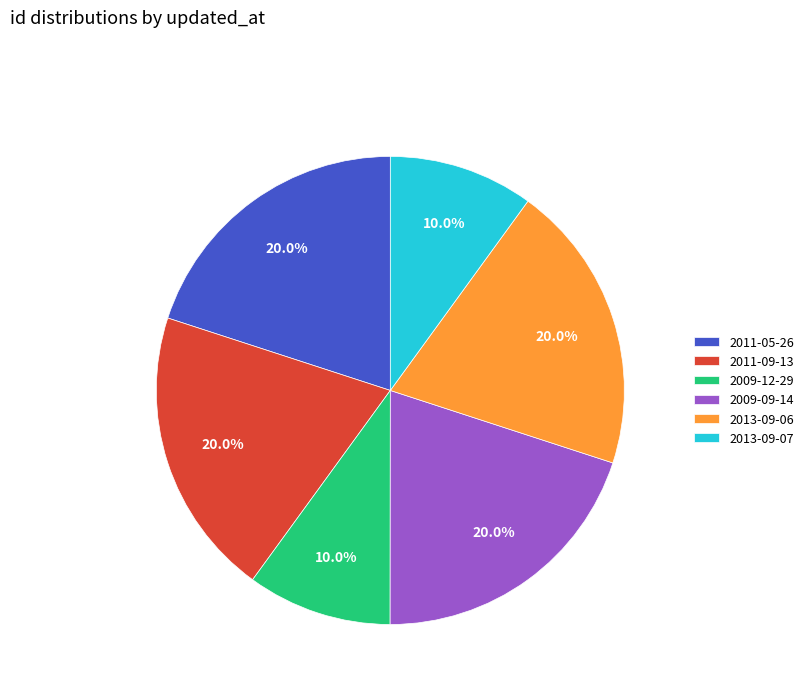

Is there a majority slice in this chart?

No